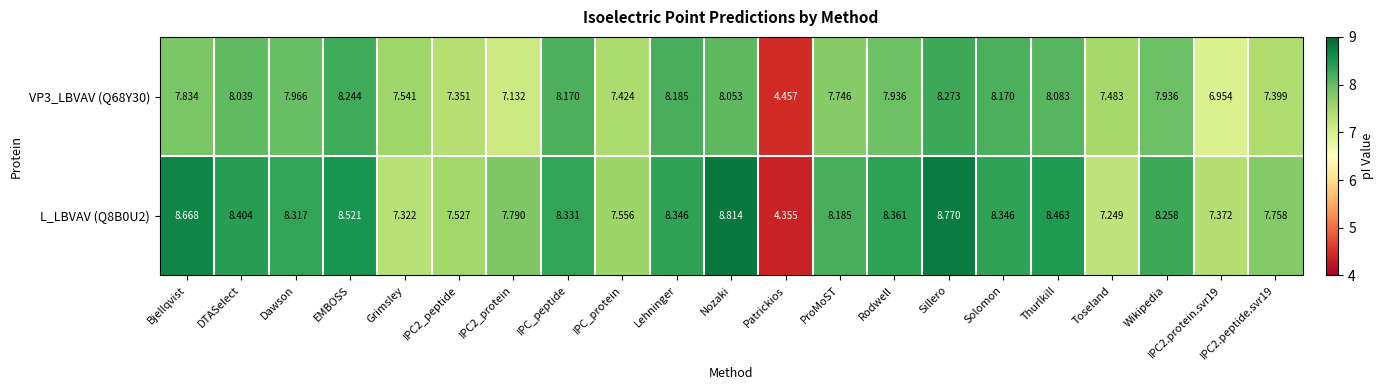

At which category is the sum across all series the highest?

Sillero